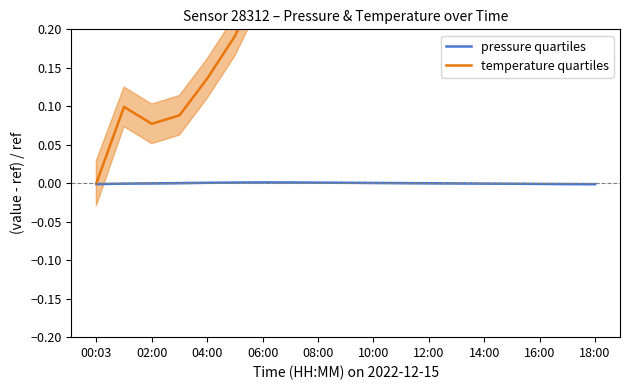

True or false: pressure quartiles has a value of 0.0 at 06:00.

True